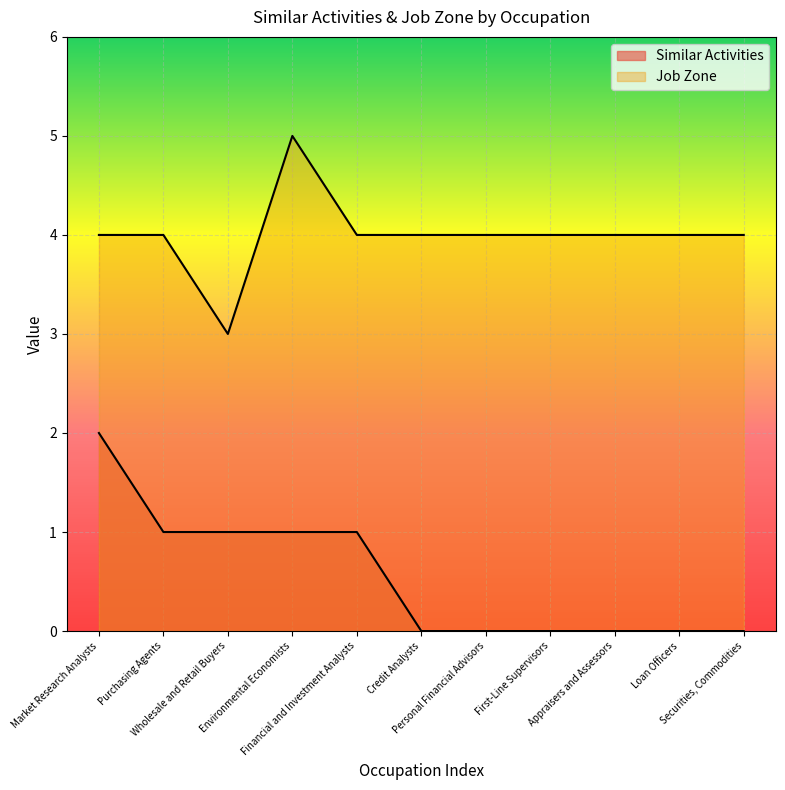

What is the difference between the maximum and minimum values in the Similar Activities series?

2